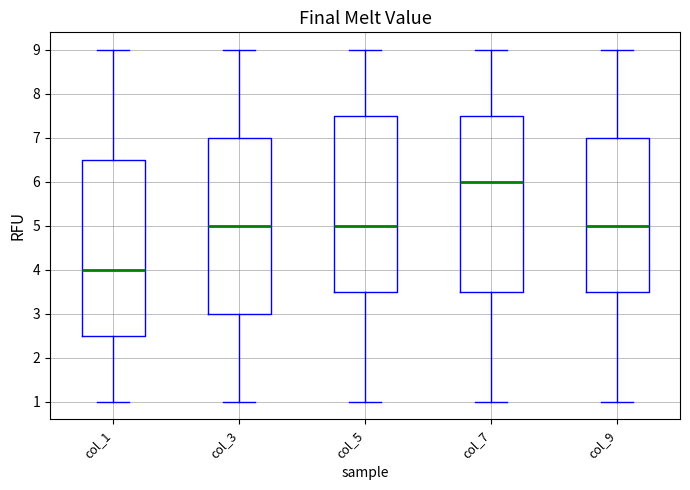

Reading left to right, transcribe this box plot: for each box, give where its median line is, the range the box spans, and where its two whiskers end, as read against the y-axis. The values are not printed on the chart, so give them approximately, as read against the axis.

col_1: median 4.0, box 2.5 to 6.5, whiskers 1.0 to 9.0
col_3: median 5.0, box 3.0 to 7.0, whiskers 1.0 to 9.0
col_5: median 5.0, box 3.5 to 7.5, whiskers 1.0 to 9.0
col_7: median 6.0, box 3.5 to 7.5, whiskers 1.0 to 9.0
col_9: median 5.0, box 3.5 to 7.0, whiskers 1.0 to 9.0